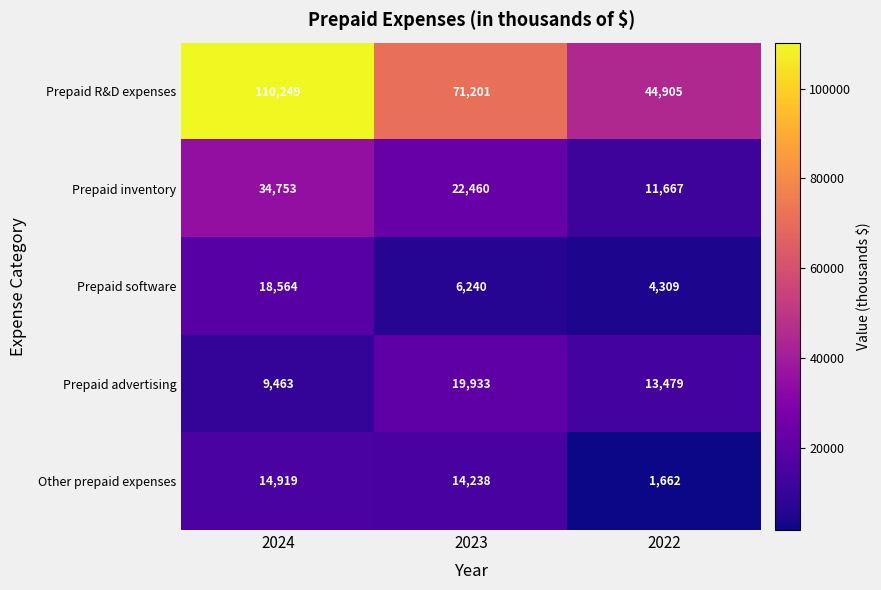

Reading right to left, what are all the values shown in this chart?

Prepaid R&D expenses: 2022=44905	2023=71201	2024=110249
Prepaid inventory: 2022=11667	2023=22460	2024=34753
Prepaid software: 2022=4309	2023=6240	2024=18564
Prepaid advertising: 2022=13479	2023=19933	2024=9463
Other prepaid expenses: 2022=1662	2023=14238	2024=14919